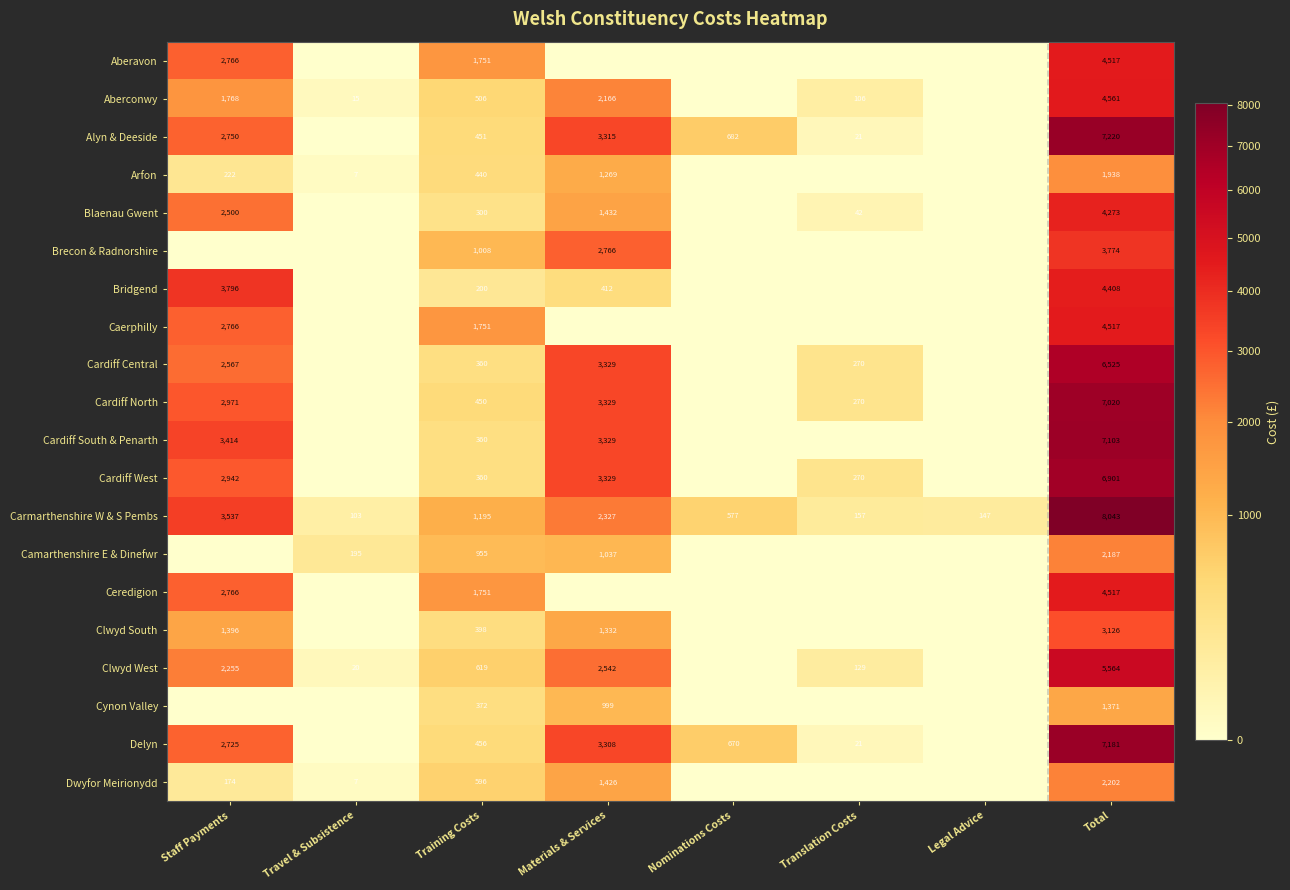

What is the total value across all series at Training Costs?

14279